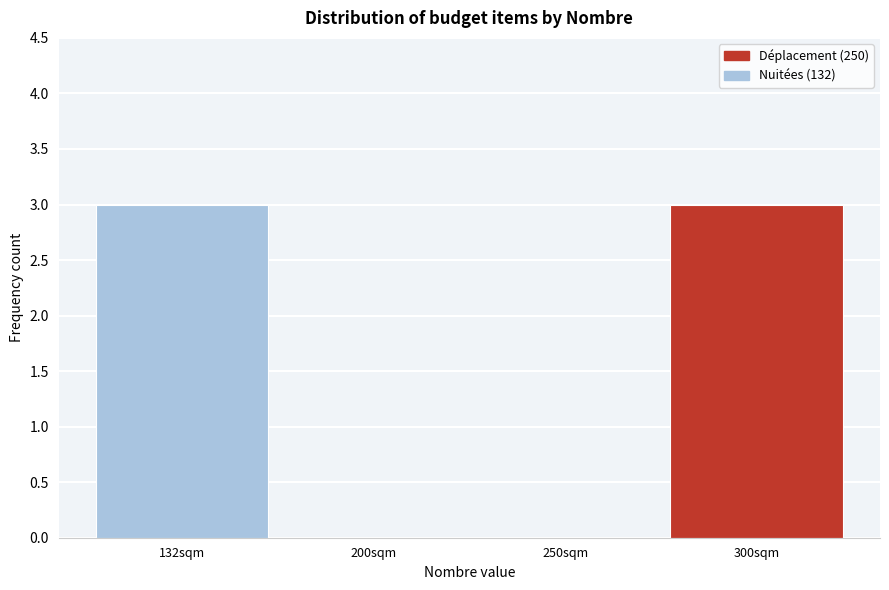

Reading left to right, extract all data points from this chart.

132sqm=3	200sqm=0	250sqm=0	300sqm=3